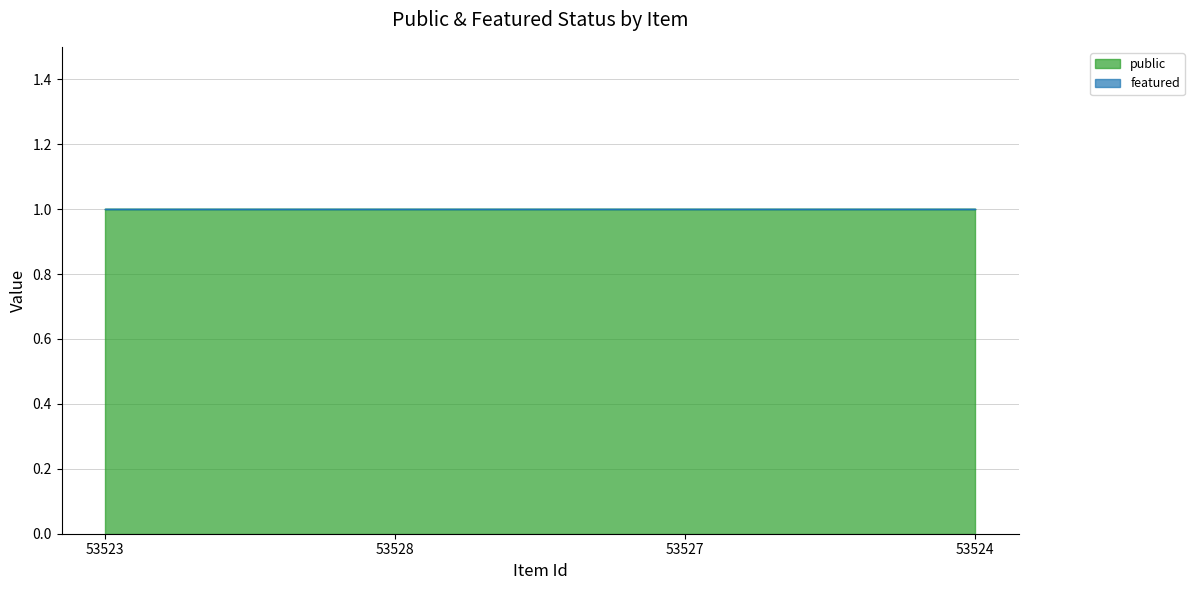

Does the chart have visible grid lines?

Yes